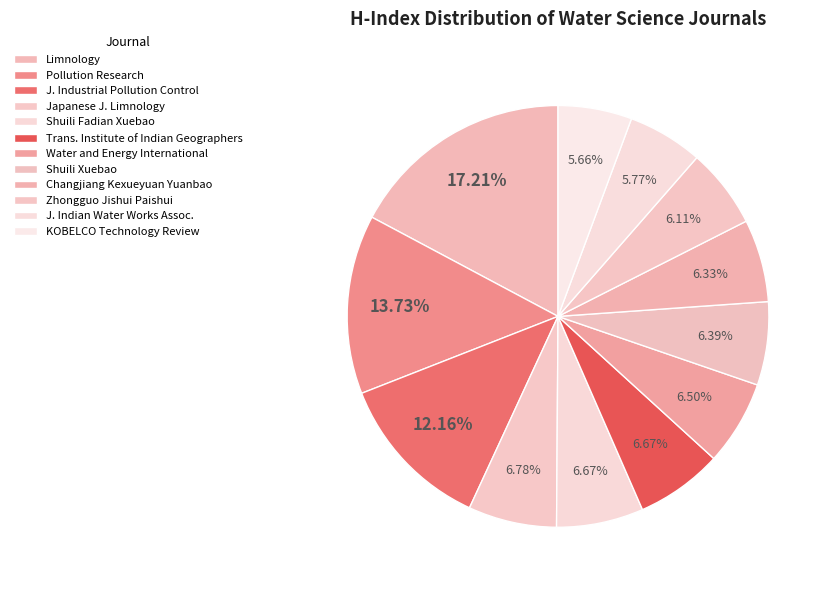

True or false: KOBELCO Technology Review accounts for 13% of the total.

False